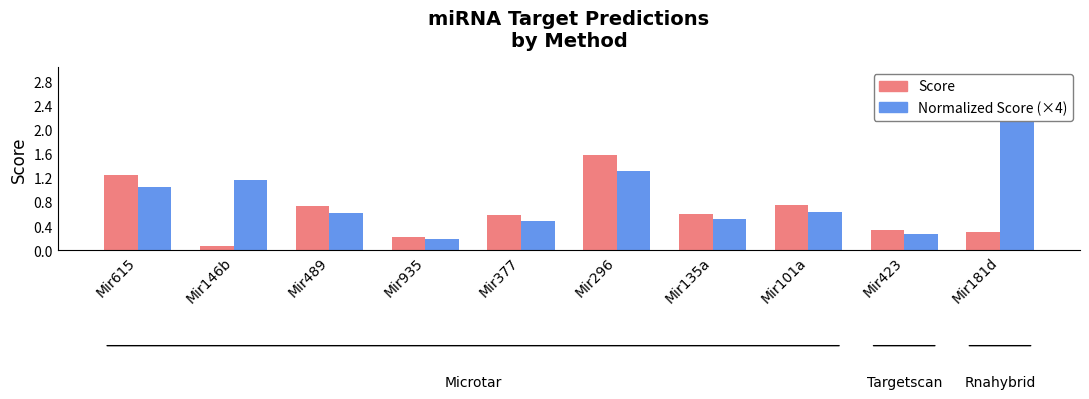

How many groups of bars are there?

10